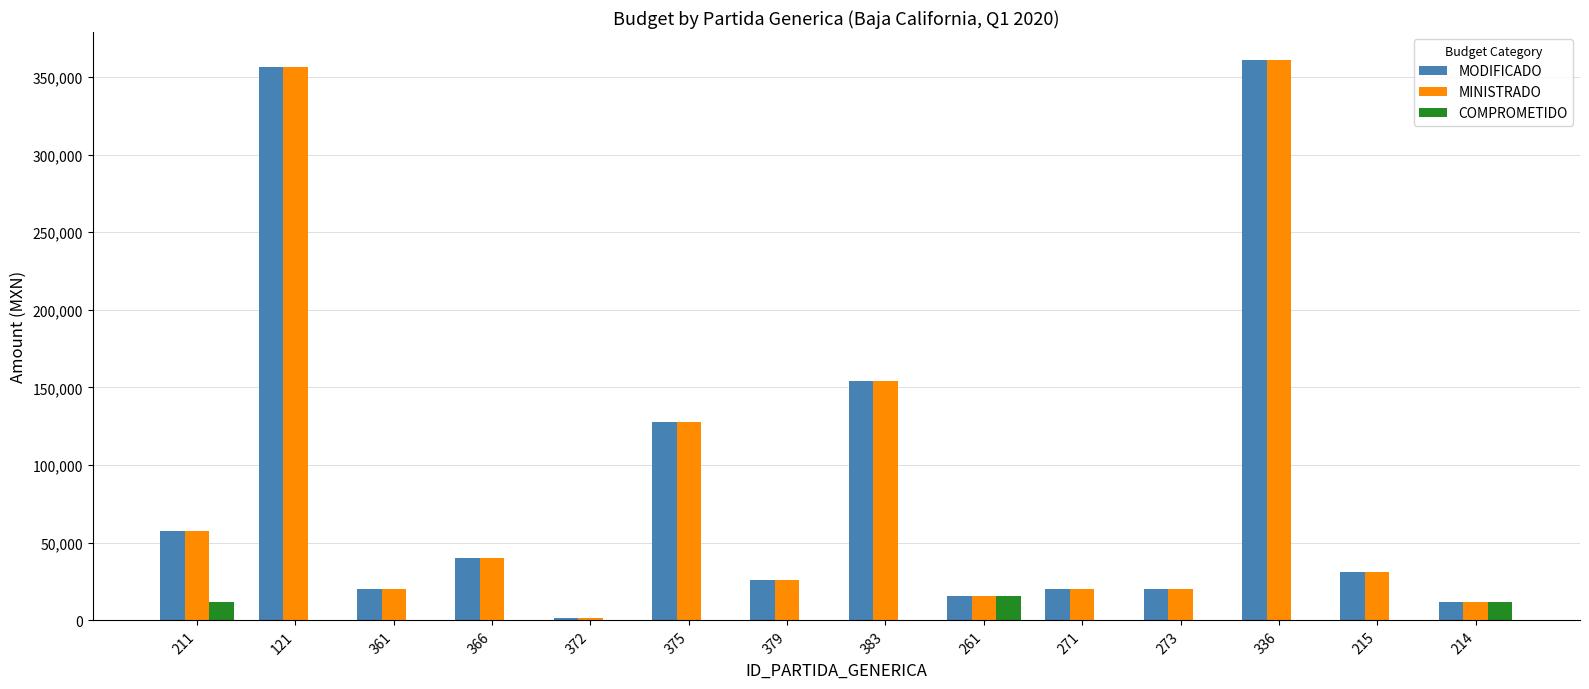

What is the highest value of the MINISTRADO series?

360845.0